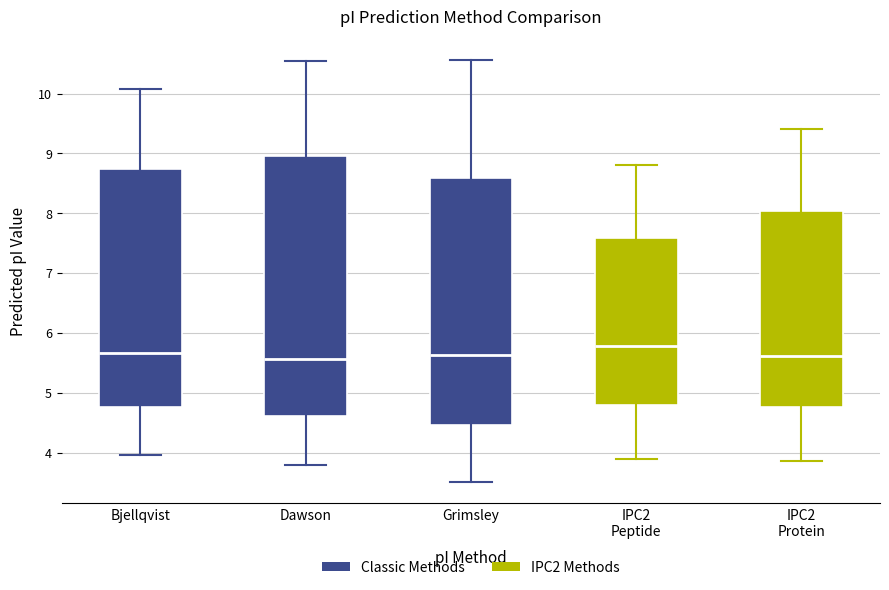

Where does the lower whisker of the box for Grimsley end on the y-axis? The values are not printed on the chart, so give them approximately, as read against the axis.

3.5